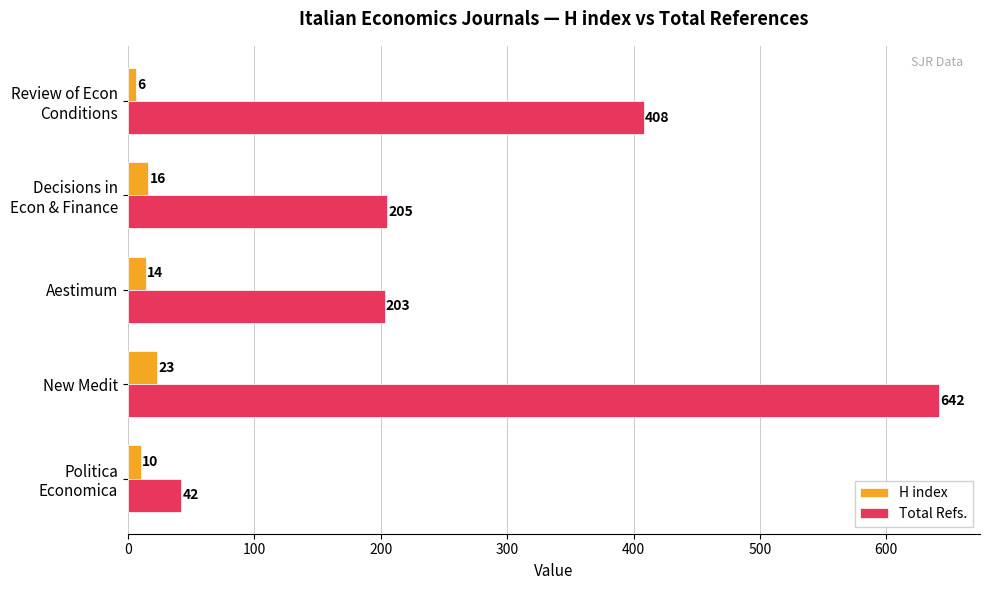

What is the sum of all H index values?

69